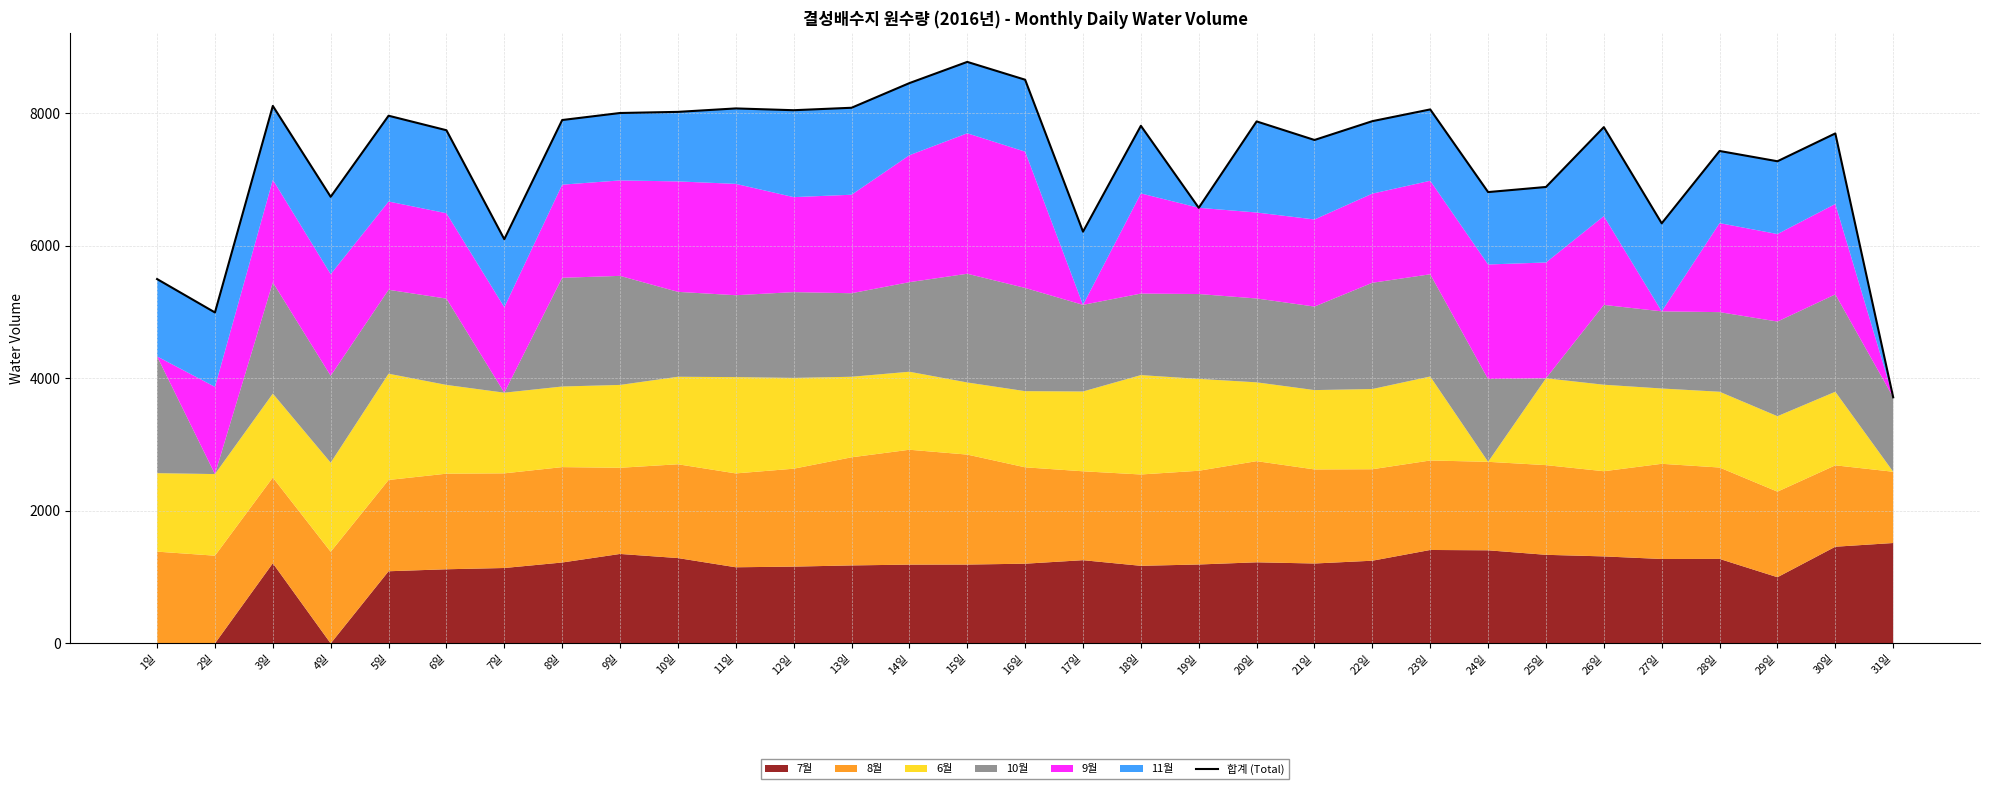

What value does the data have at 13일?

8081